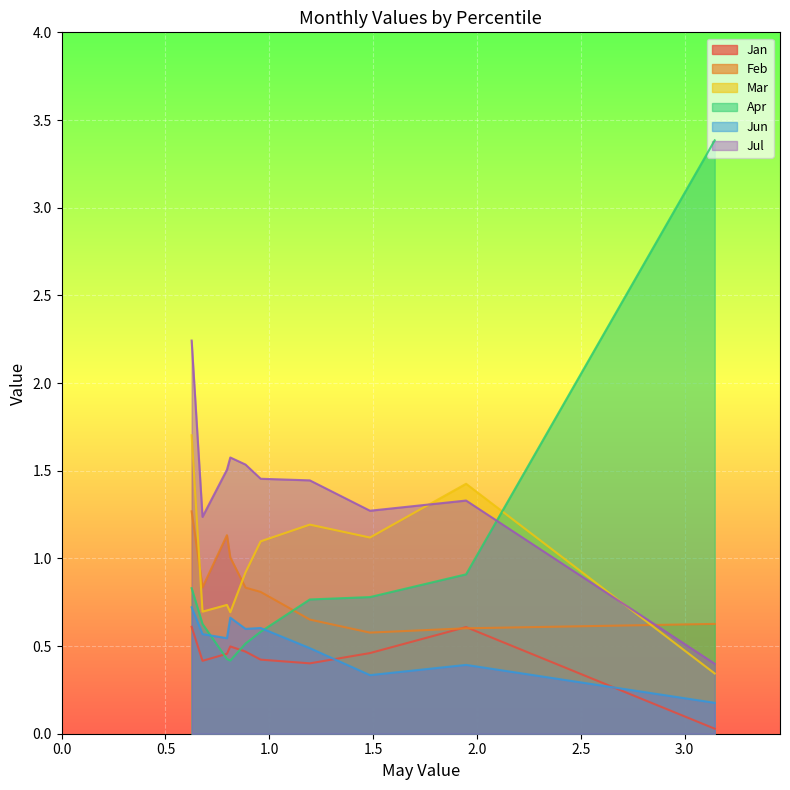

How many data points in Mar are less than 1?

5